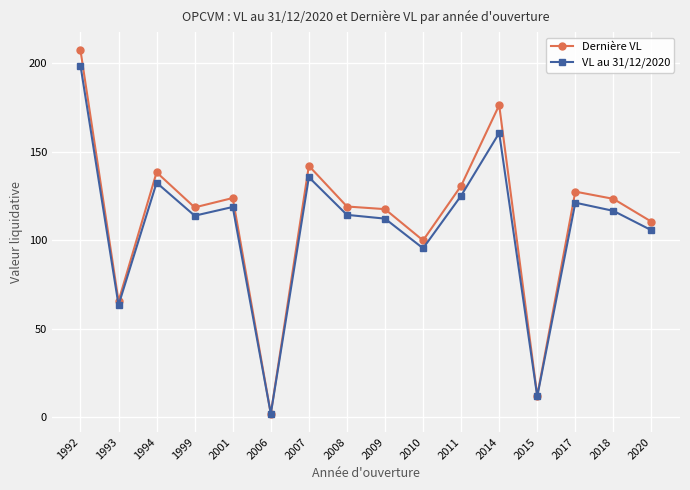

The Dernière VL series shows 207.5 at 1992. True or false?

True